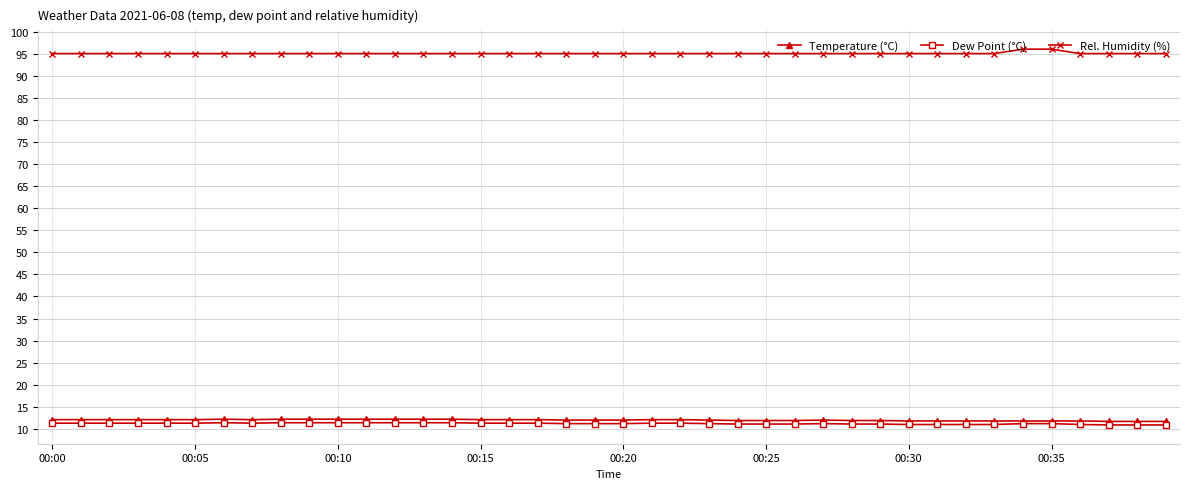

How many categories are shown in the chart?

40